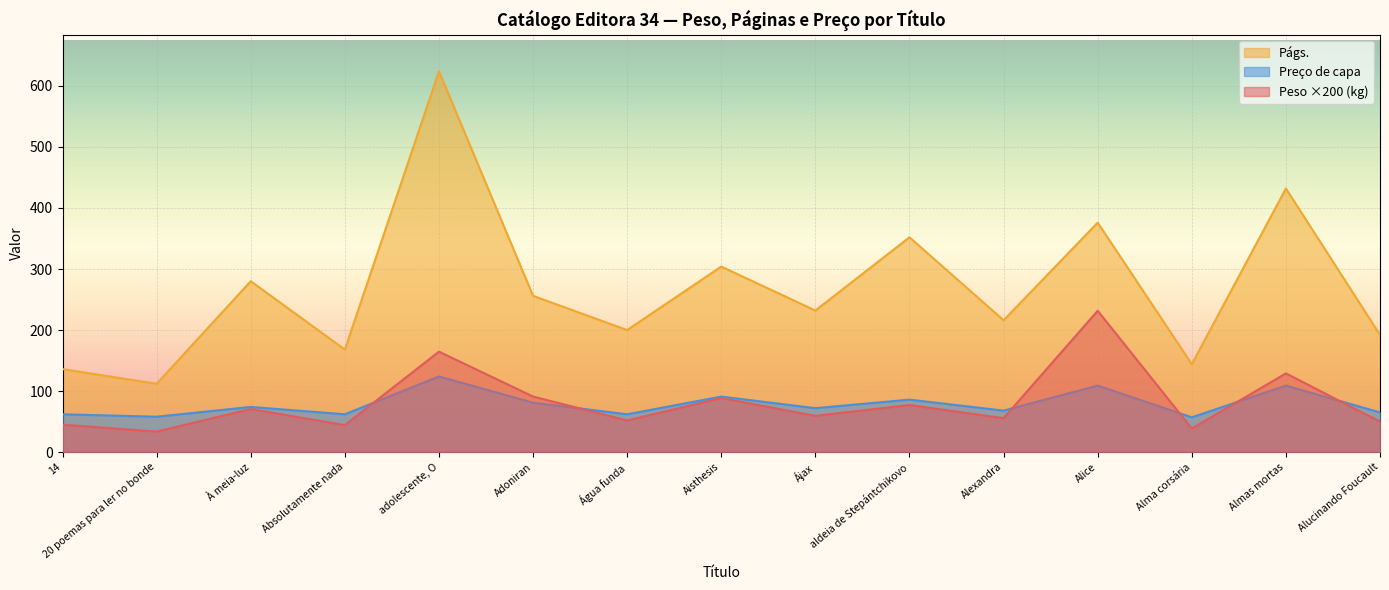

What is the sum of all Págs. values?

4024.0